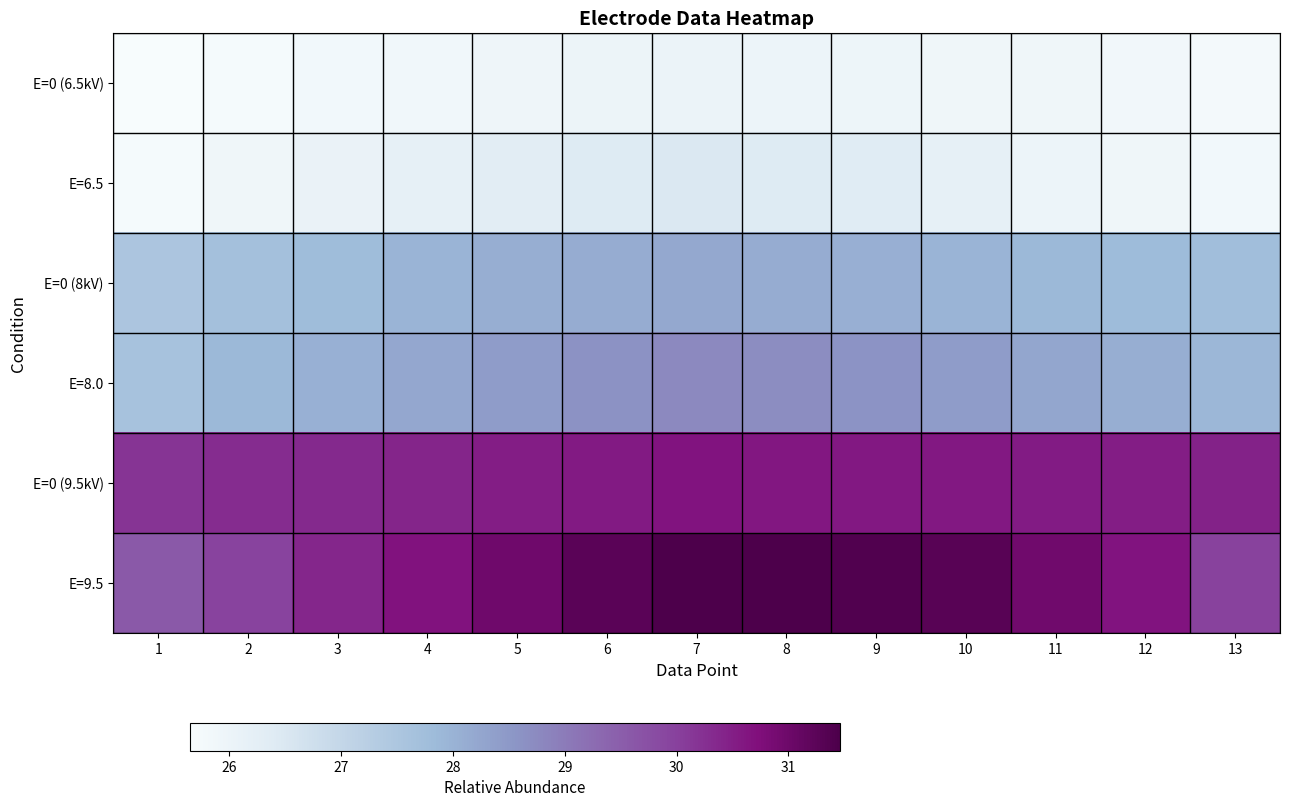

What is the smallest value displayed?

25.6